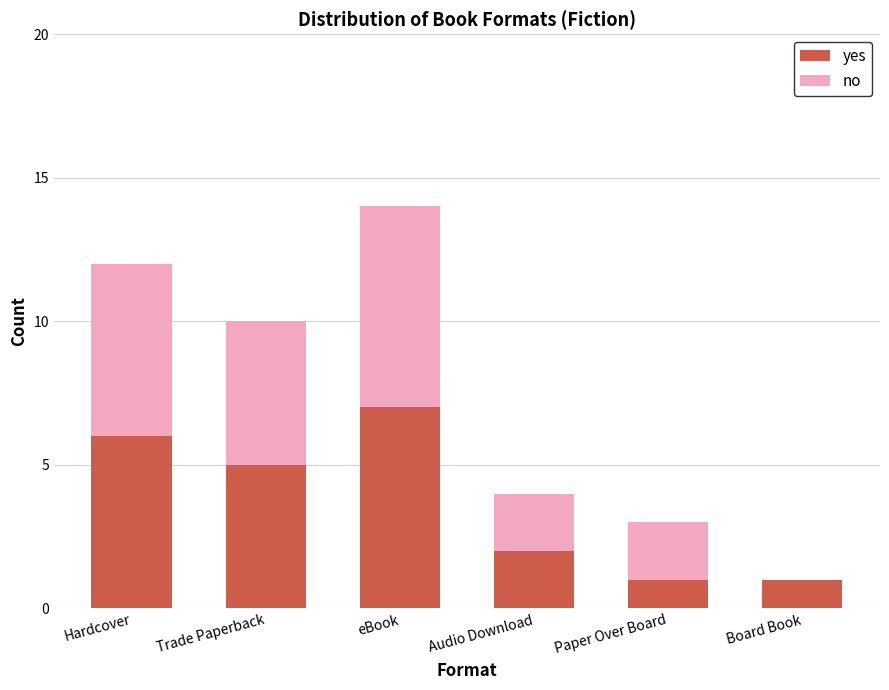

Count the number of data series in this chart.

2